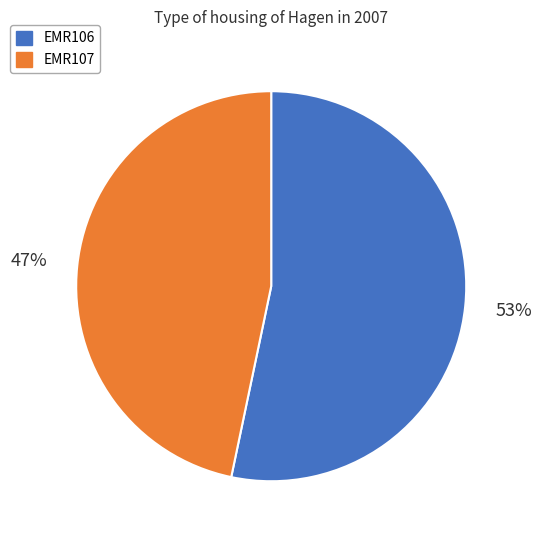

The EMR107 slice represents 53% of the pie. True or false?

False